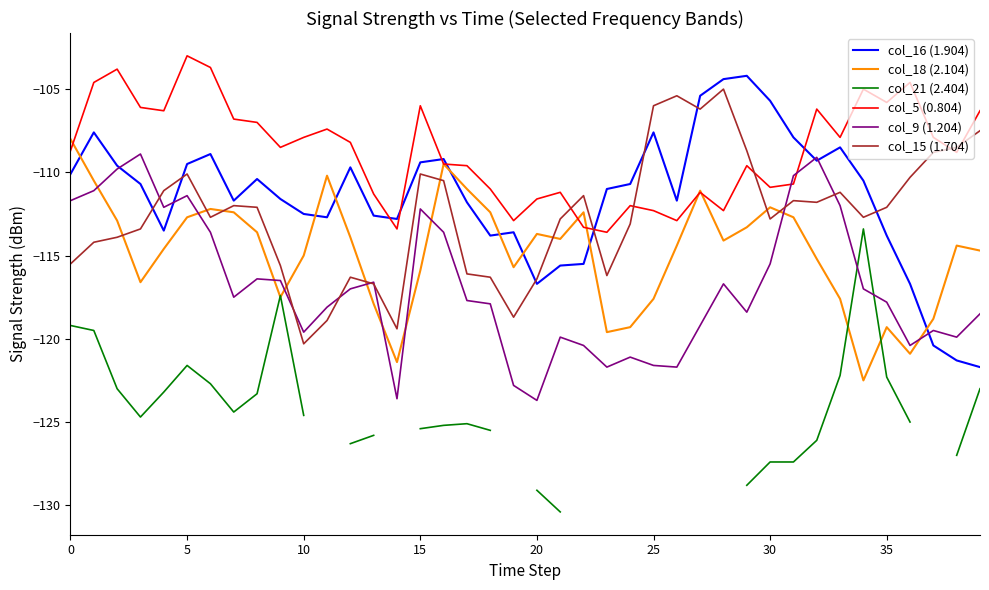

How many intersections are there between col_5 (0.804) and col_9 (1.204)?

2